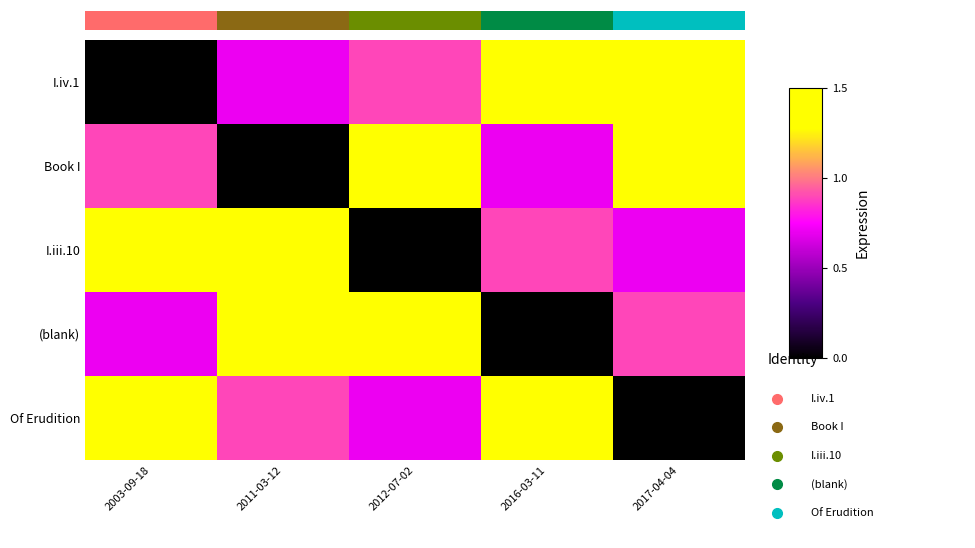

Which series has the largest total across all categories?

I.iv.1